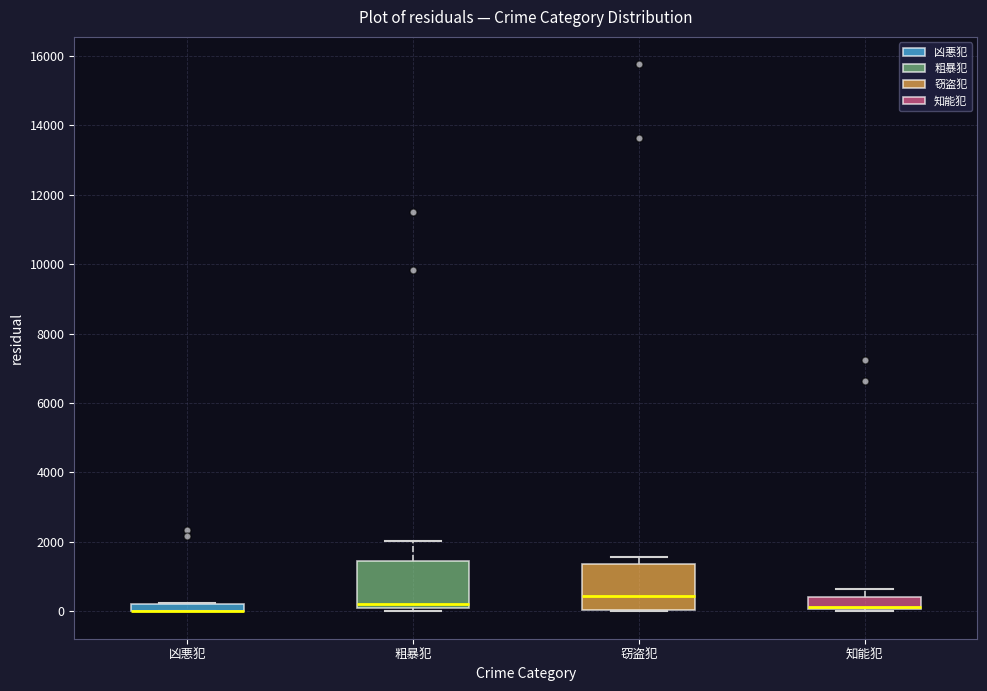

Where does the upper whisker of the box for 粗暴犯 end on the y-axis? The values are not printed on the chart, so give them approximately, as read against the axis.

2000